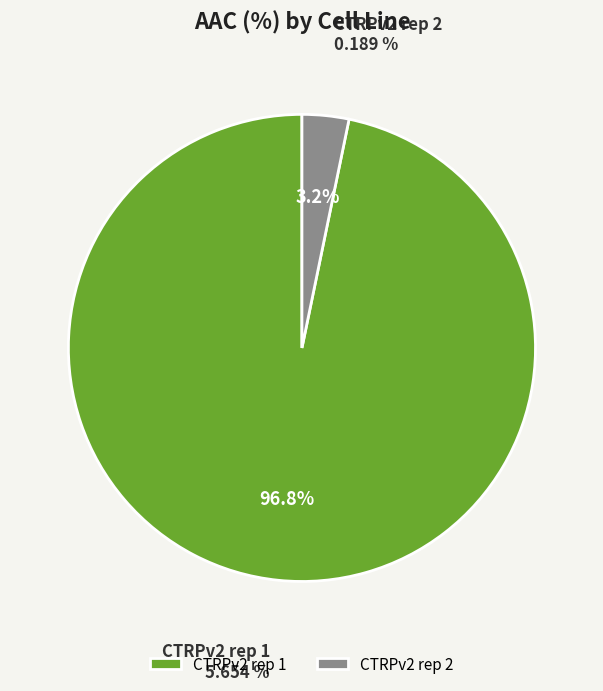

To the nearest percent, what is the combined percentage of CTRPv2 rep 1 and CTRPv2 rep 2?

100%